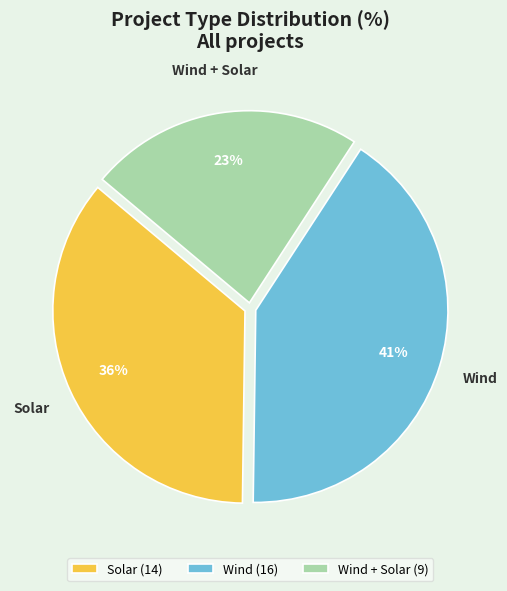

To the nearest percent, what portion does Solar represent?

36%